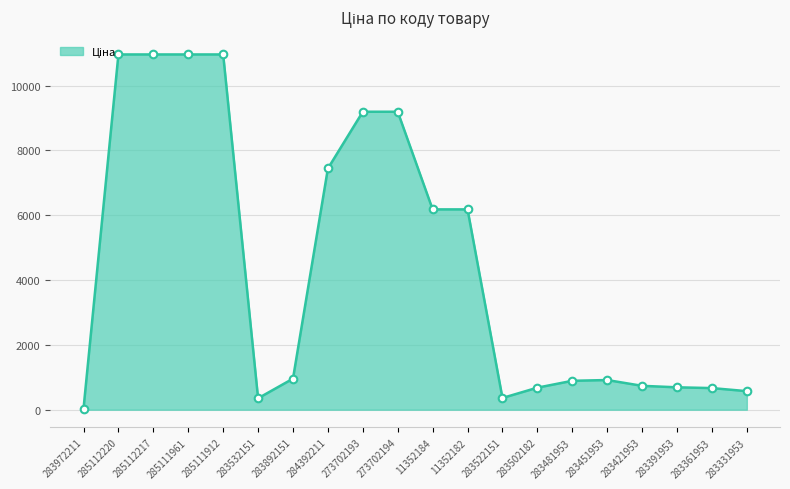

Between 285112220 and 11352182, which is larger?

285112220